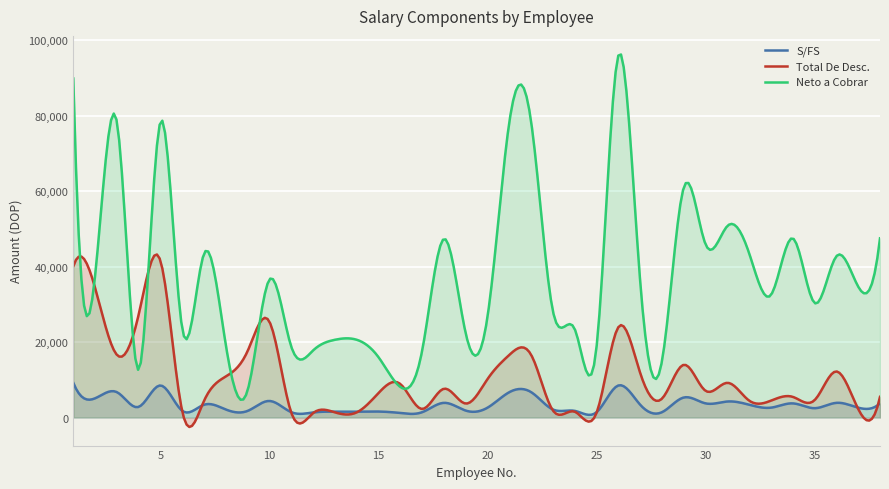

What is the maximum value for Total De Desc.?

43231.9